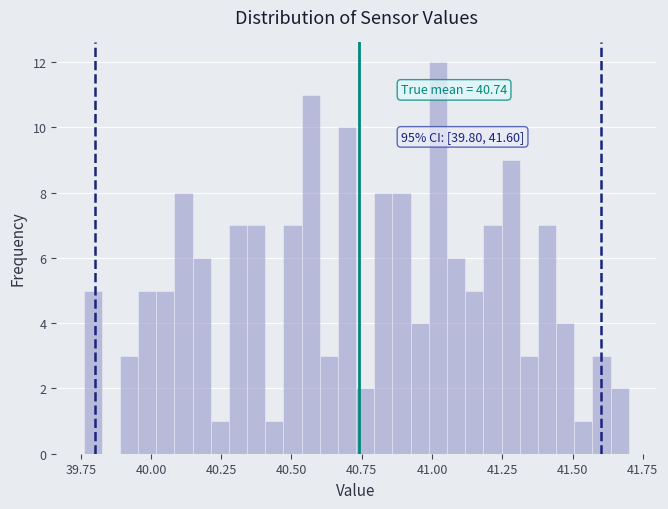

Read against the x-axis, roughly where is the centre of the tallest bar?

41.00